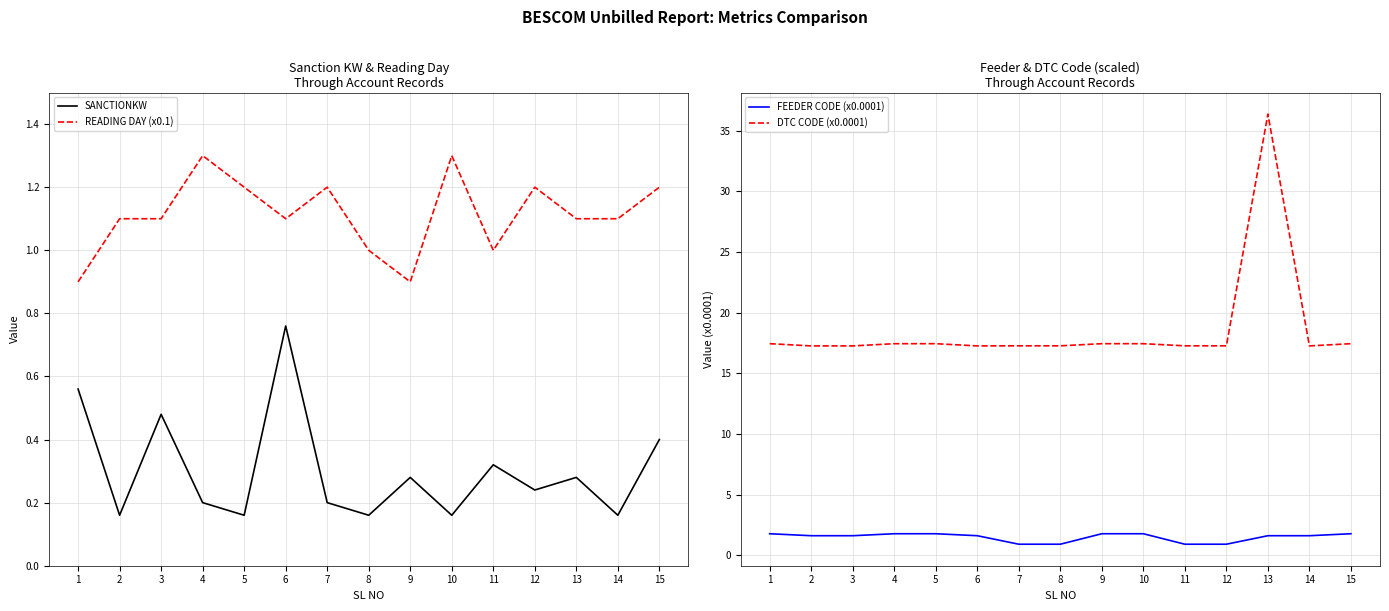

What is the difference between the maximum and minimum values in the SANCTIONKW series?

0.6